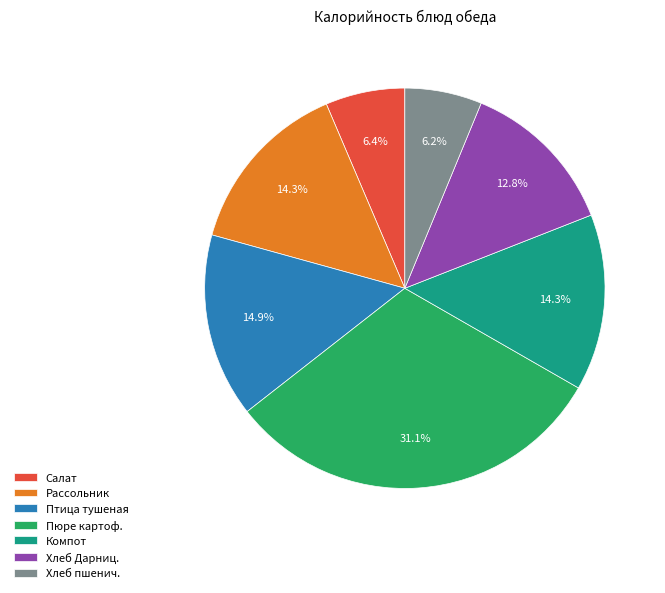

Count the number of slices in the pie.

7